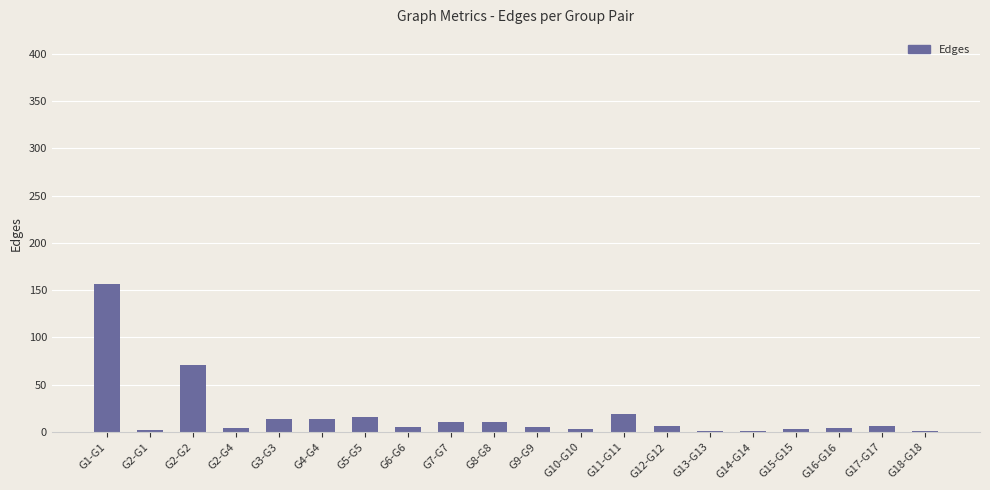

Is it true that the value at G1-G1 is 65?

False